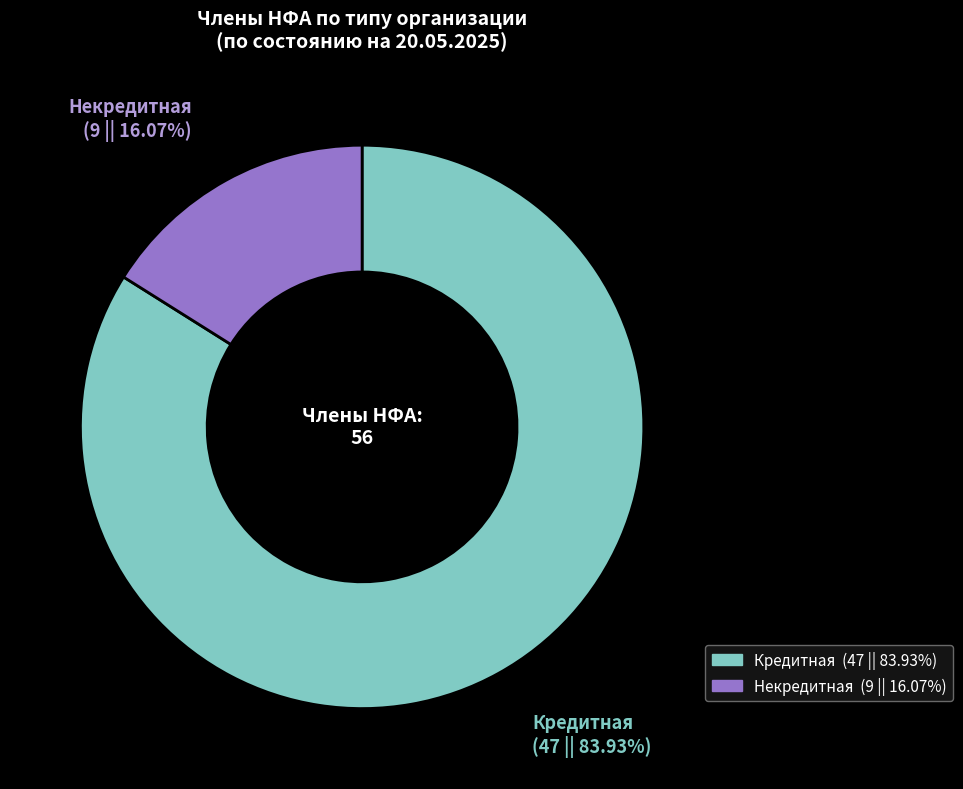

Is the sum of Некредитная and Кредитная greater than half?

Yes